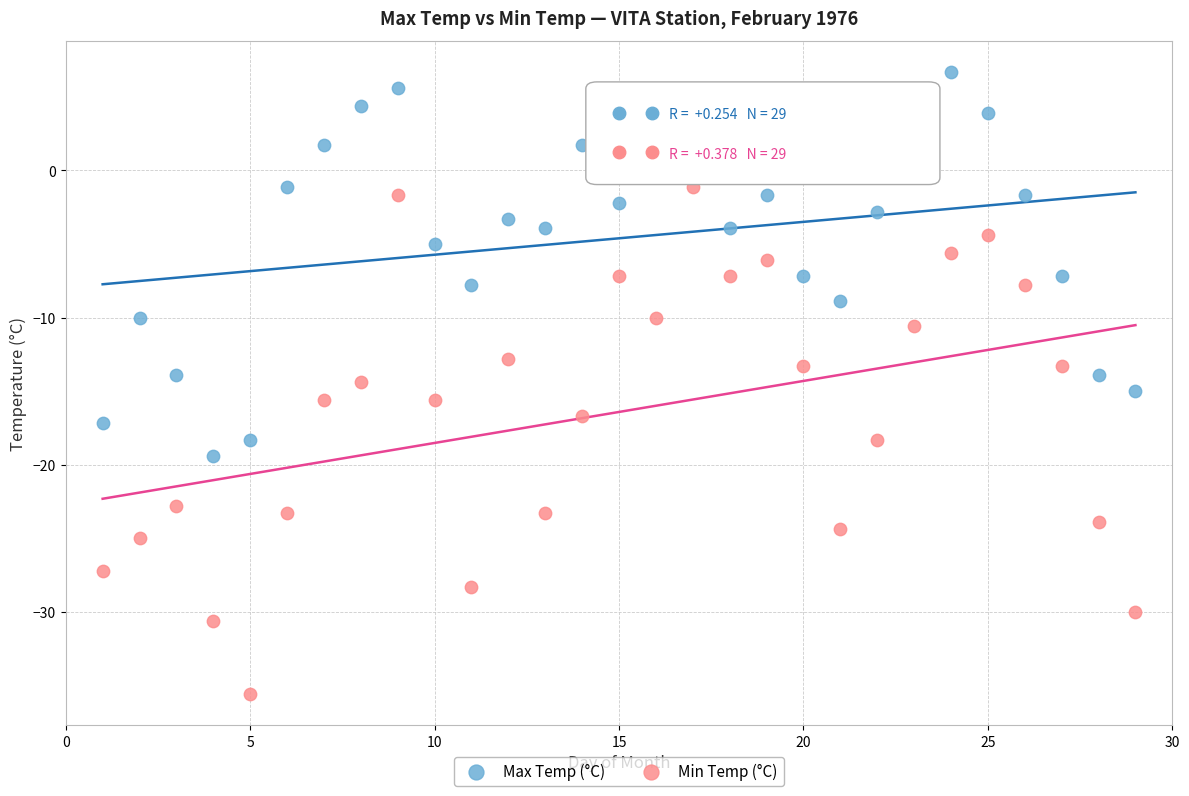

What is the X range (max minus min) for the scatter plot?

28.0